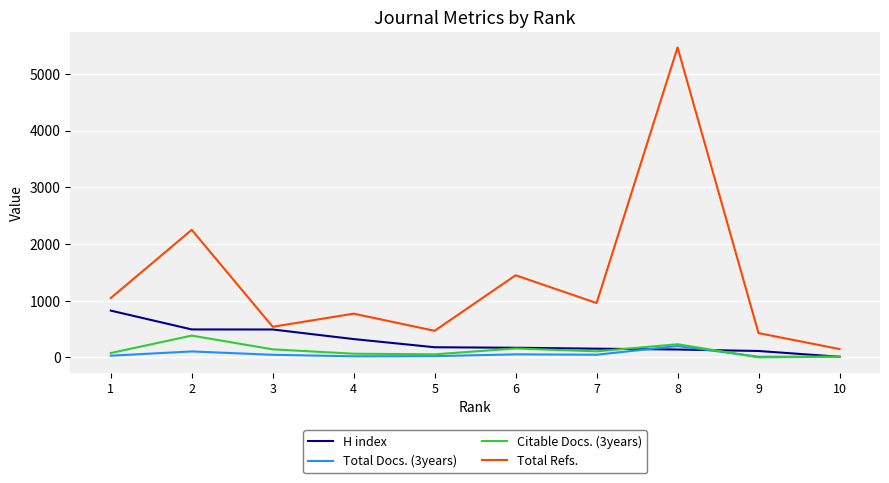

What is the greatest value displayed?

5466